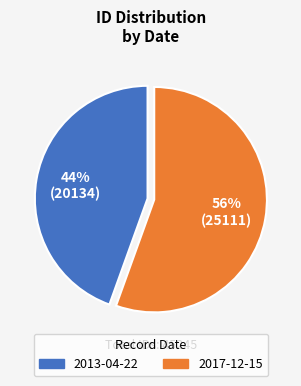

To the nearest percent, what is the combined percentage of 2013-04-22 and 2017-12-15?

100%